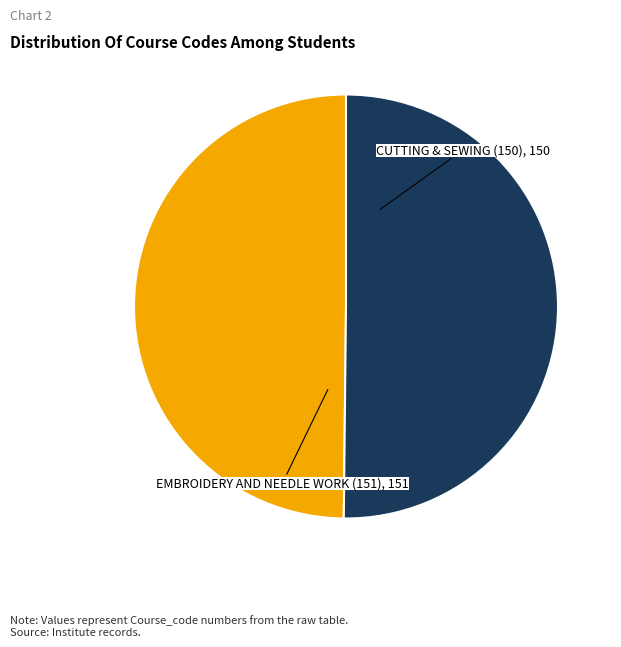

What is the ratio of the value at EMBROIDERY AND NEEDLE WORK (151) to the value at CUTTING & SEWING (150)?

1.0